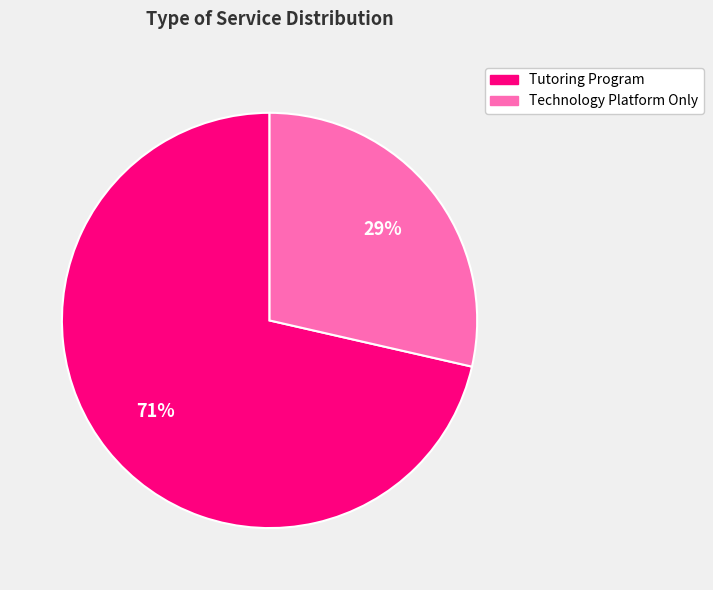

Rank the categories by value from lowest to highest.

Technology Platform Only, Tutoring Program